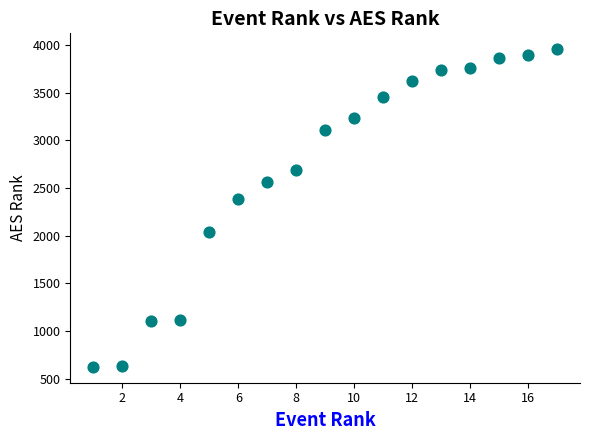

What Y value in the scatter plot is closest to 2290?

2390